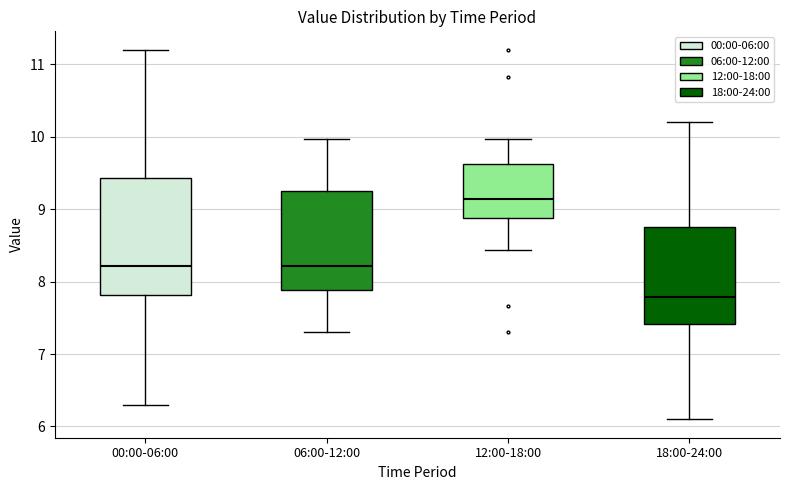

Where does the upper whisker of the box for 06:00-12:00 end on the y-axis? The values are not printed on the chart, so give them approximately, as read against the axis.

10.0